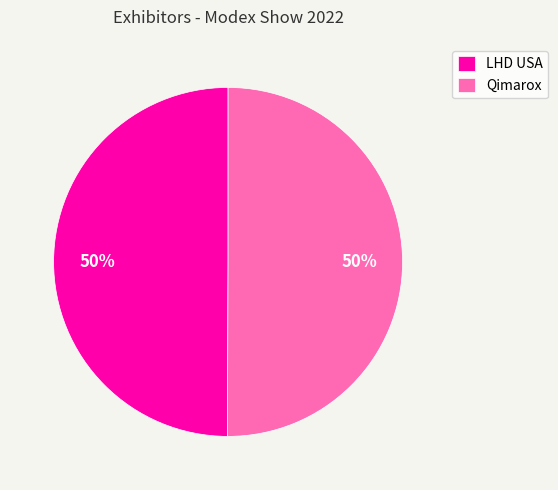

Do Qimarox and LHD USA together represent more than half of the pie?

Yes